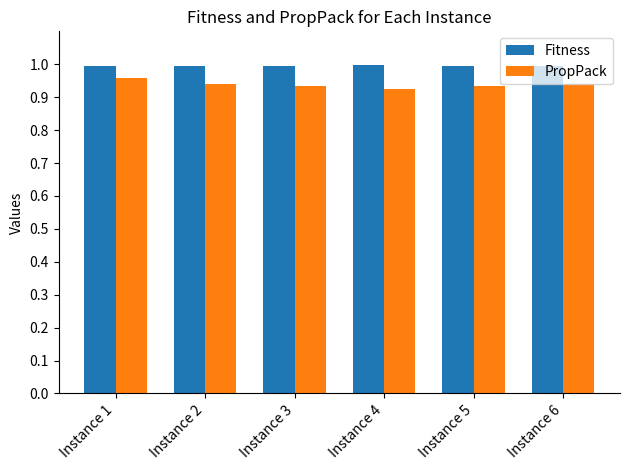

True or false: PropPack has a value of 0.3 at Instance 3.

False